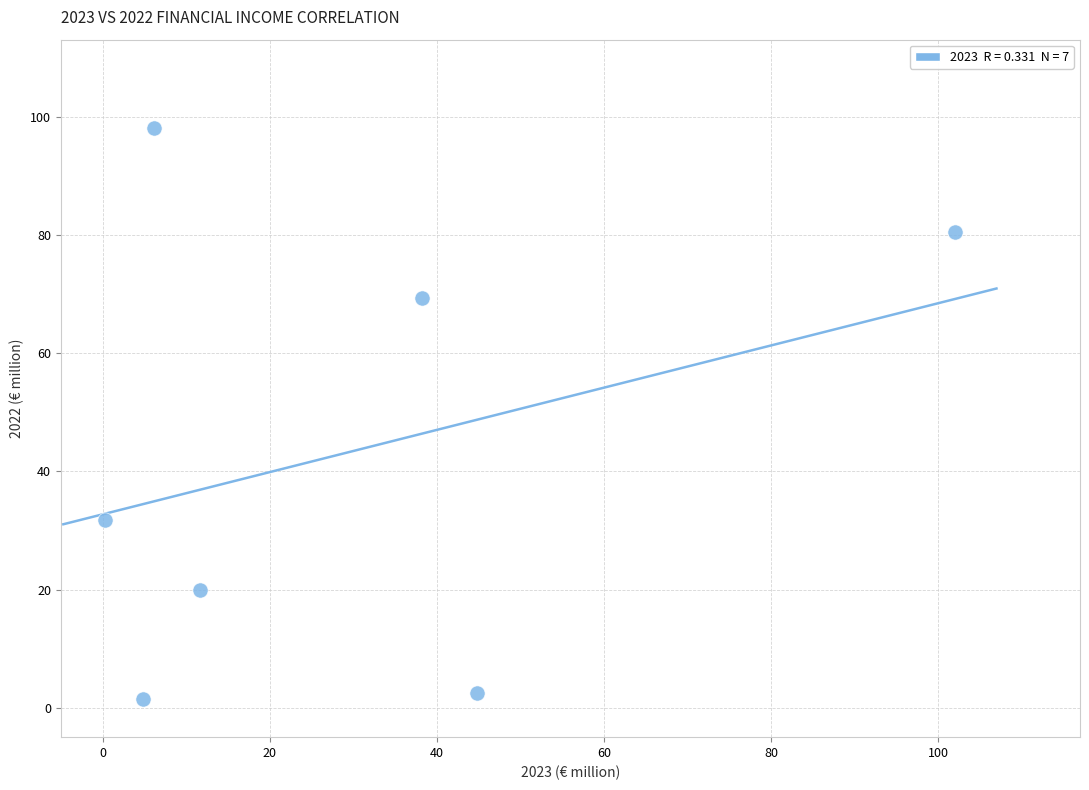

What is the range of X values (max minus min)?

101.7